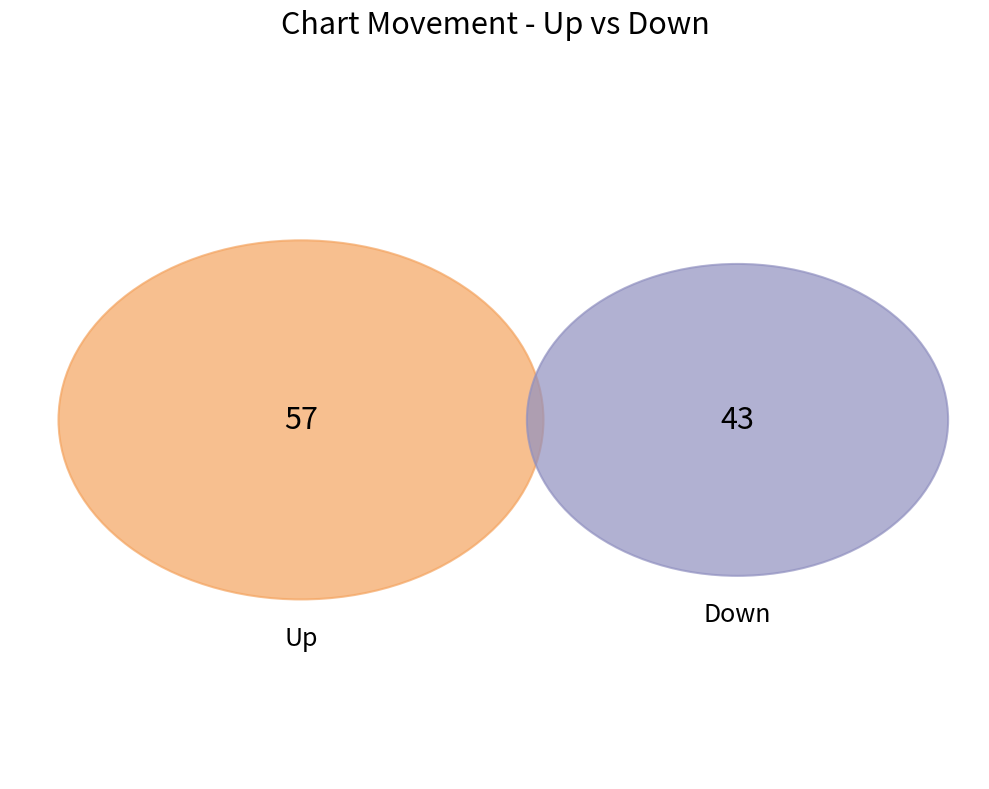

To the nearest percent, what is the combined percentage of up and down?

100%